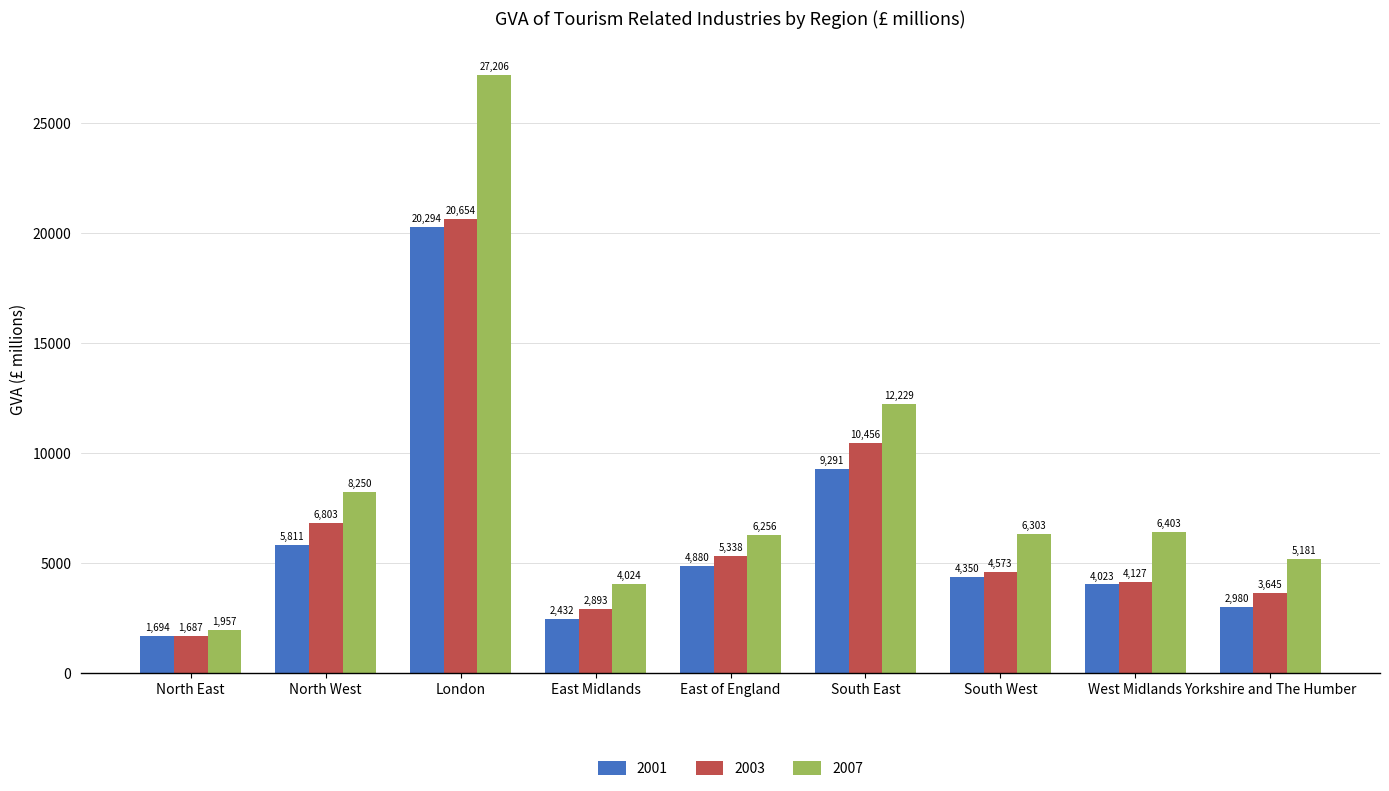

What is the average value of the 2007 series?

8645.4